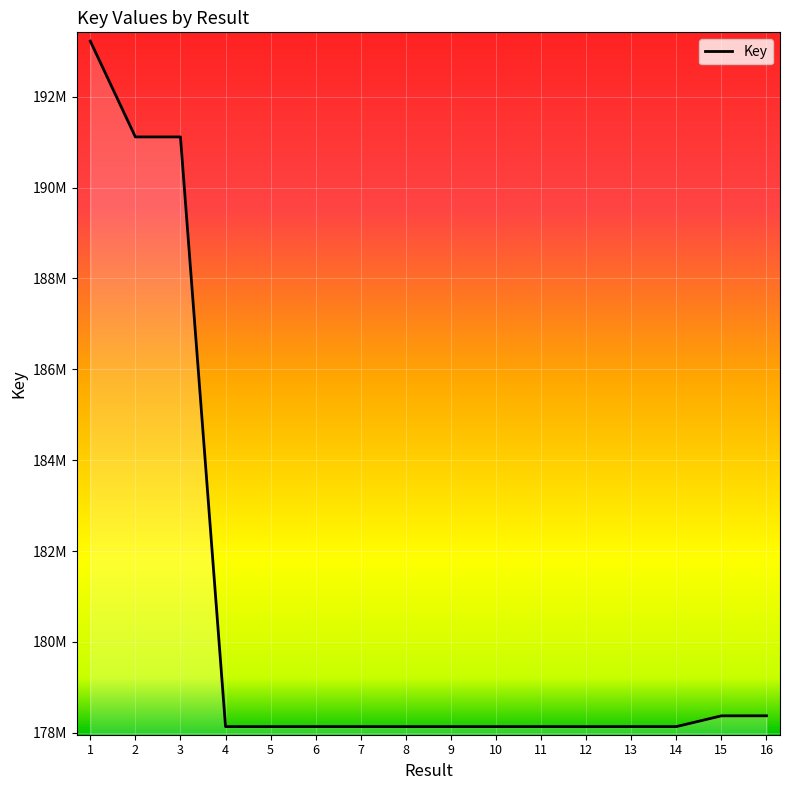

Reading right to left, list all the values displayed in this chart.

178371656	178370593	178133786	178134125	178133014	178133997	178133354	178133527	178133185	178133746	178134082	178133394	178133602	191116859	191116762	193226652